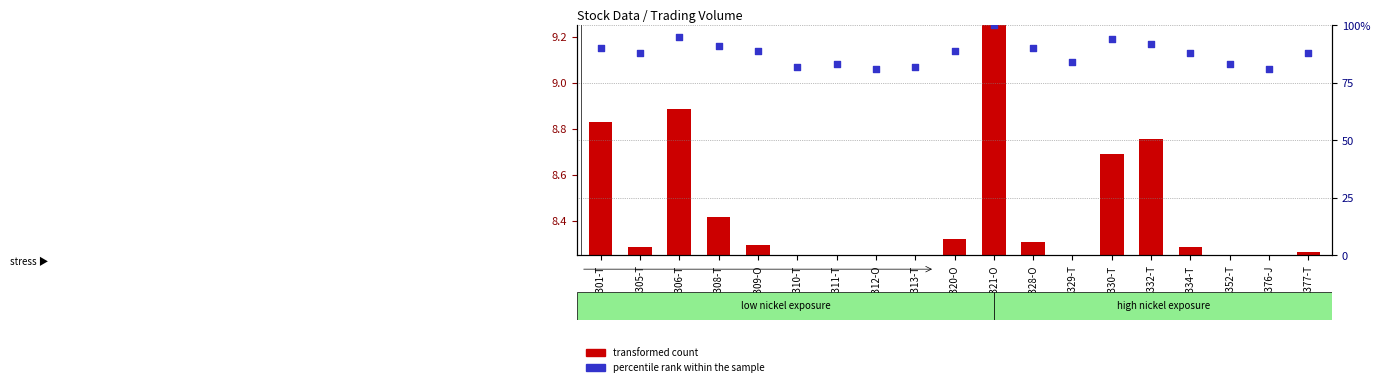

Which has a higher value, 1321-O or 1330-T?

1321-O